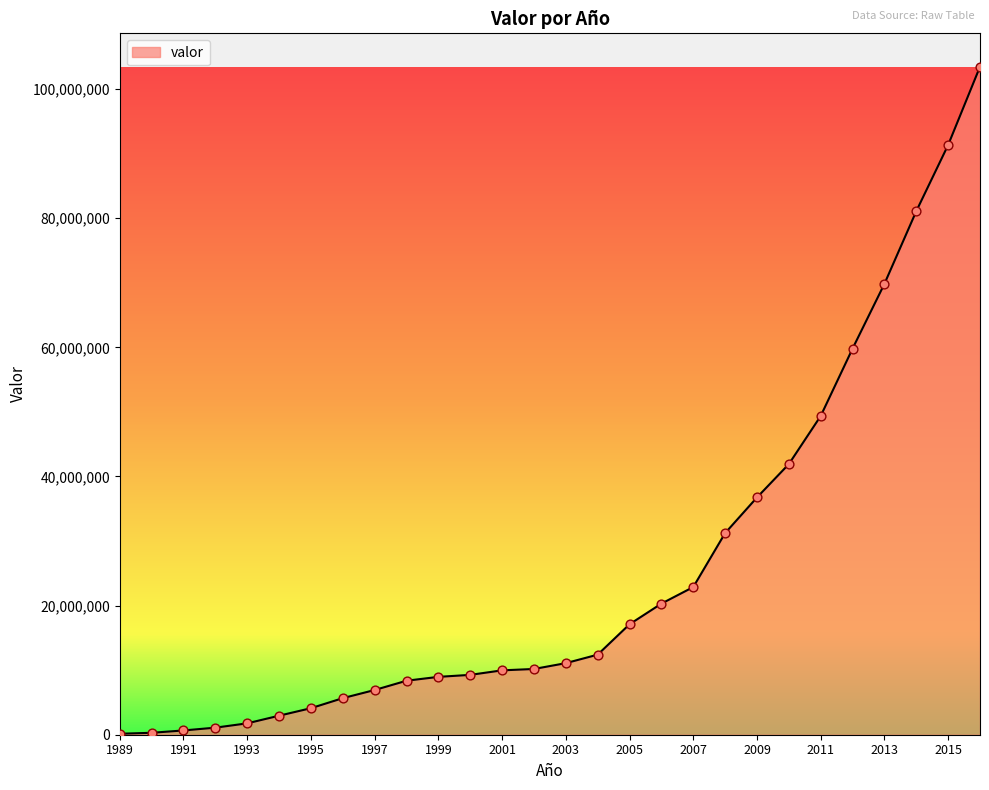

What is the maximum value shown in the chart?

103463643